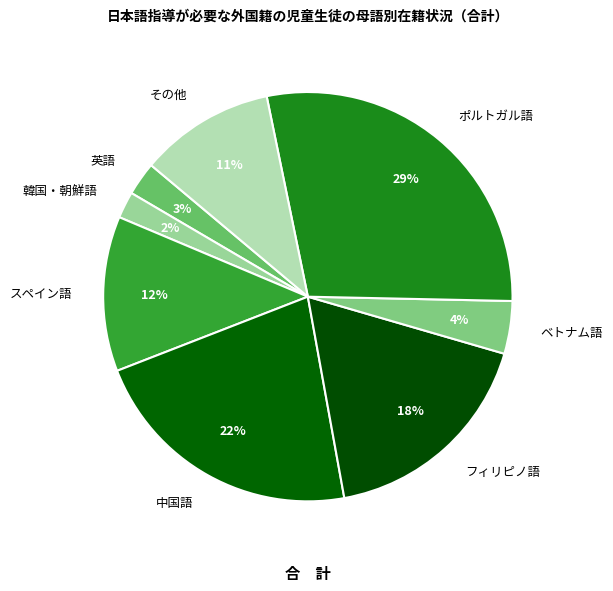

Does any single category account for the majority?

No